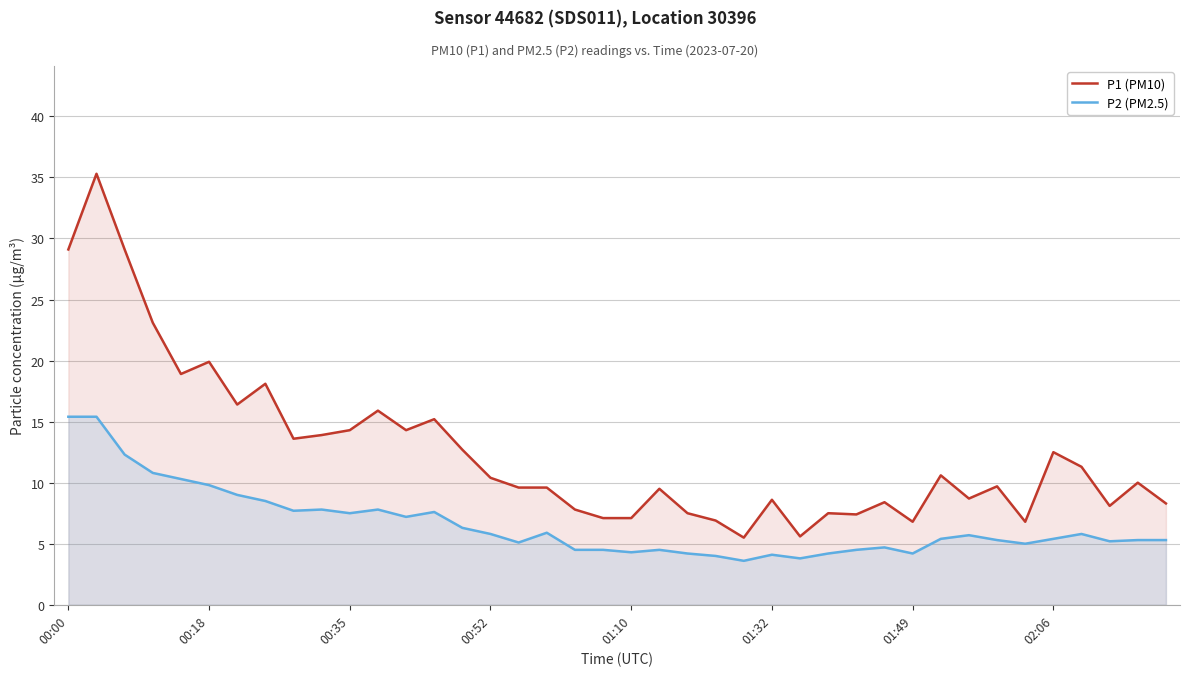

What is the difference between the maximum and minimum values in the P2 (PM2.5) series?

11.8